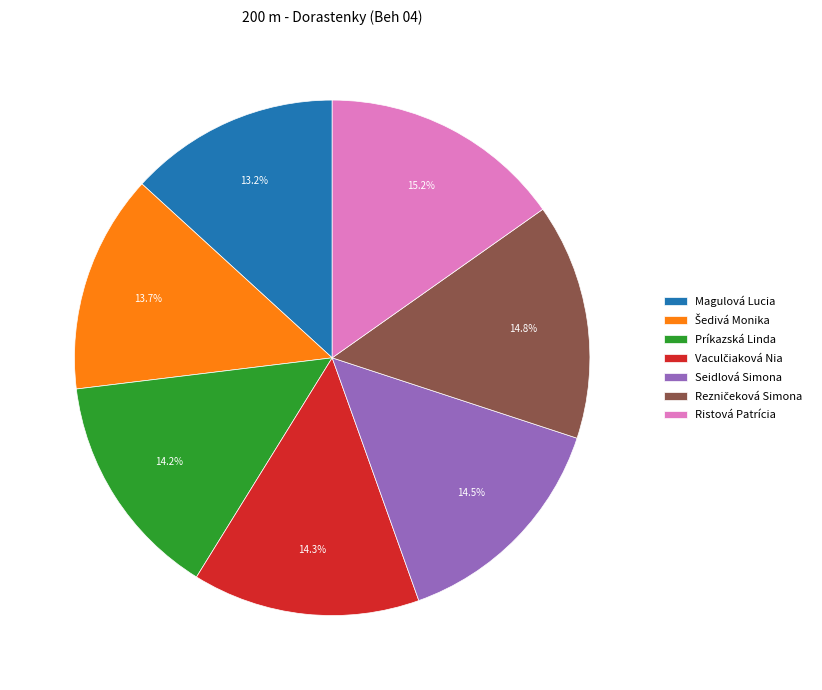

Which category has the smallest portion of the pie?

Magulová Lucia